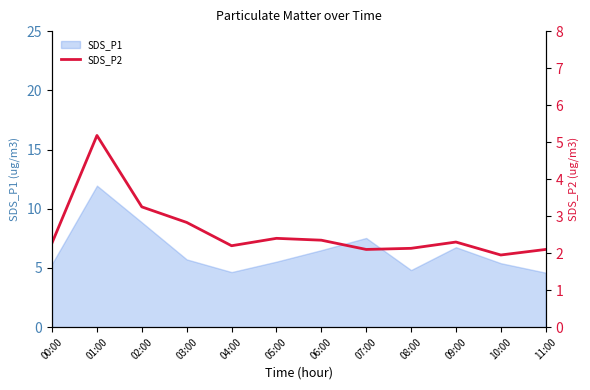

True or false: the data shows 1.4 at 07:00.

False